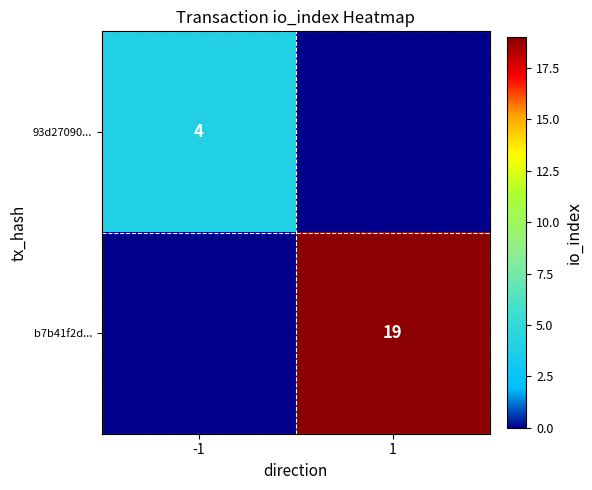

The b7b41f2d... series shows 33 at 1. True or false?

False